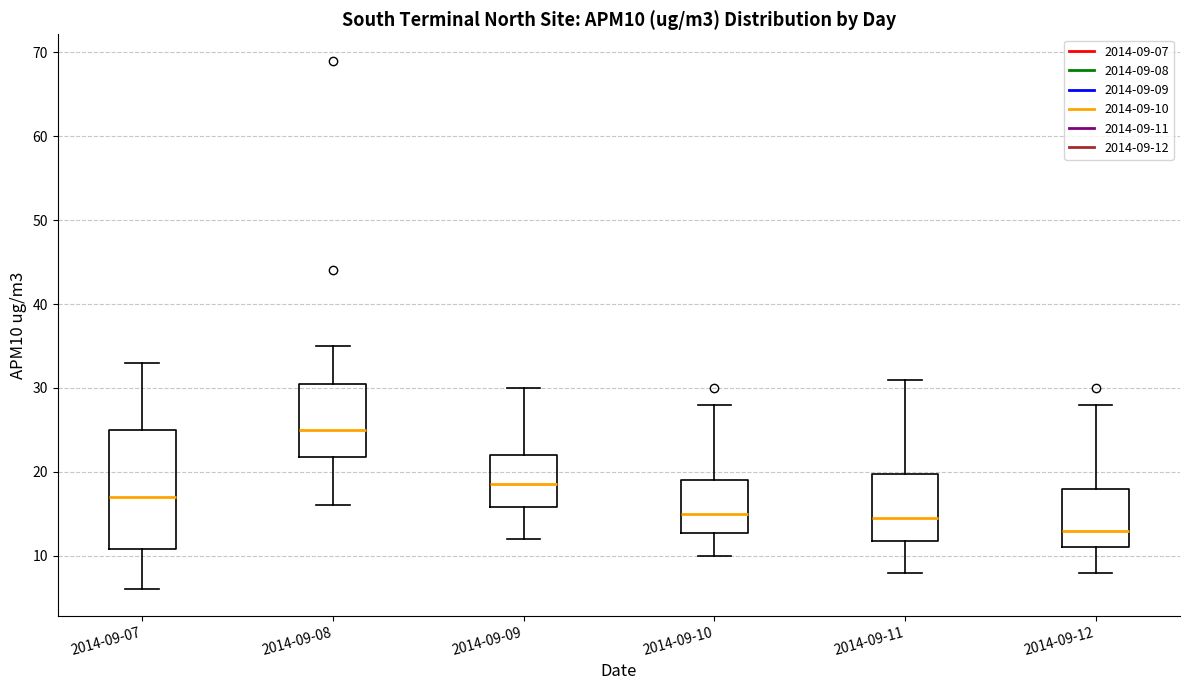

Reading left to right, transcribe this box plot: for each box, give where its median line is, the range the box spans, and where its two whiskers end, as read against the y-axis. The values are not printed on the chart, so give them approximately, as read against the axis.

2014-09-07: median 17, box 11 to 25, whiskers 6 to 33
2014-09-08: median 25, box 22 to 31, whiskers 16 to 35
2014-09-09: median 19, box 16 to 22, whiskers 12 to 30
2014-09-10: median 15, box 13 to 19, whiskers 10 to 28
2014-09-11: median 15, box 12 to 20, whiskers 8 to 31
2014-09-12: median 13, box 11 to 18, whiskers 8 to 28